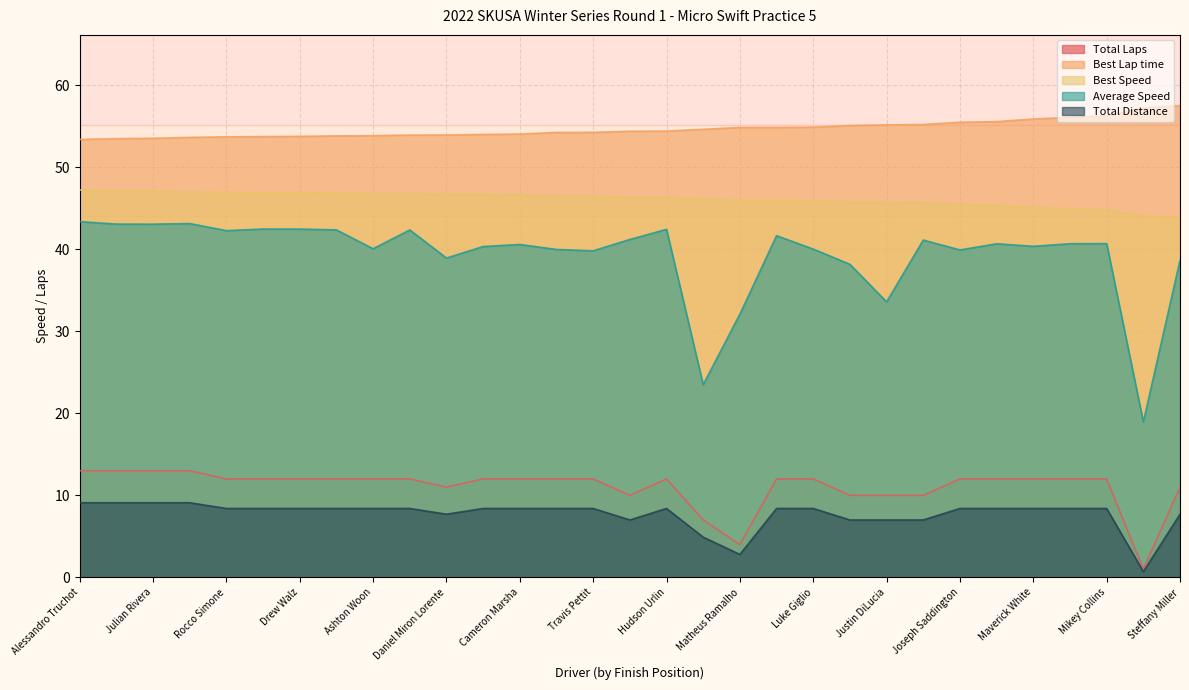

What is the label of the 30th point from the left?

Colton Schniegenberg